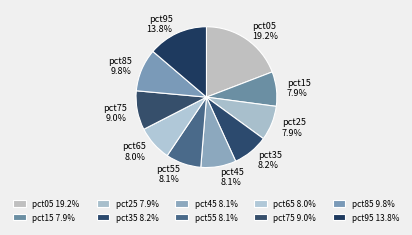

To the nearest percent, what is the difference between the largest and smallest slice percentages?

11%